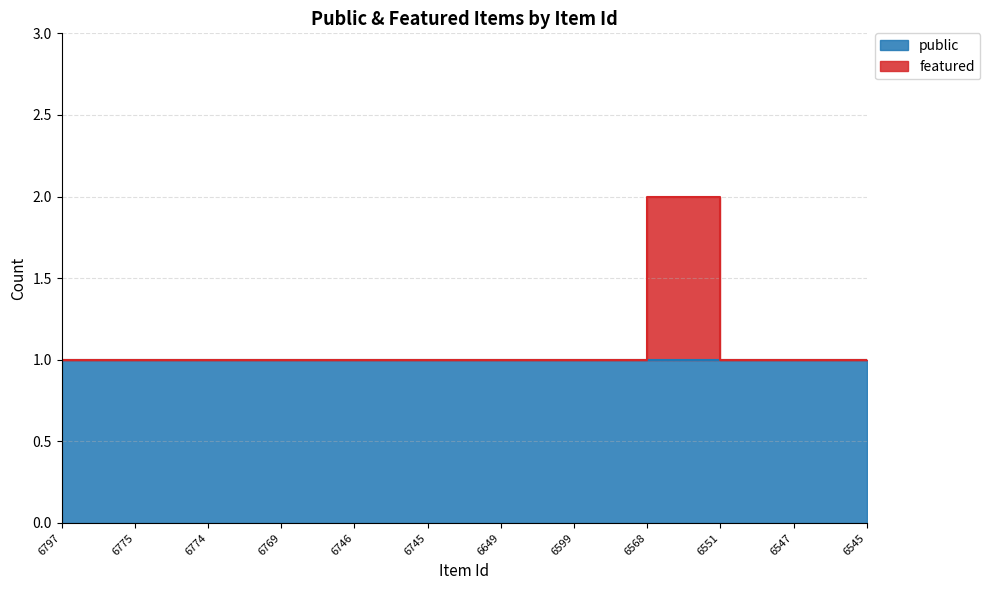

What is the difference between the maximum and second lowest values?

1